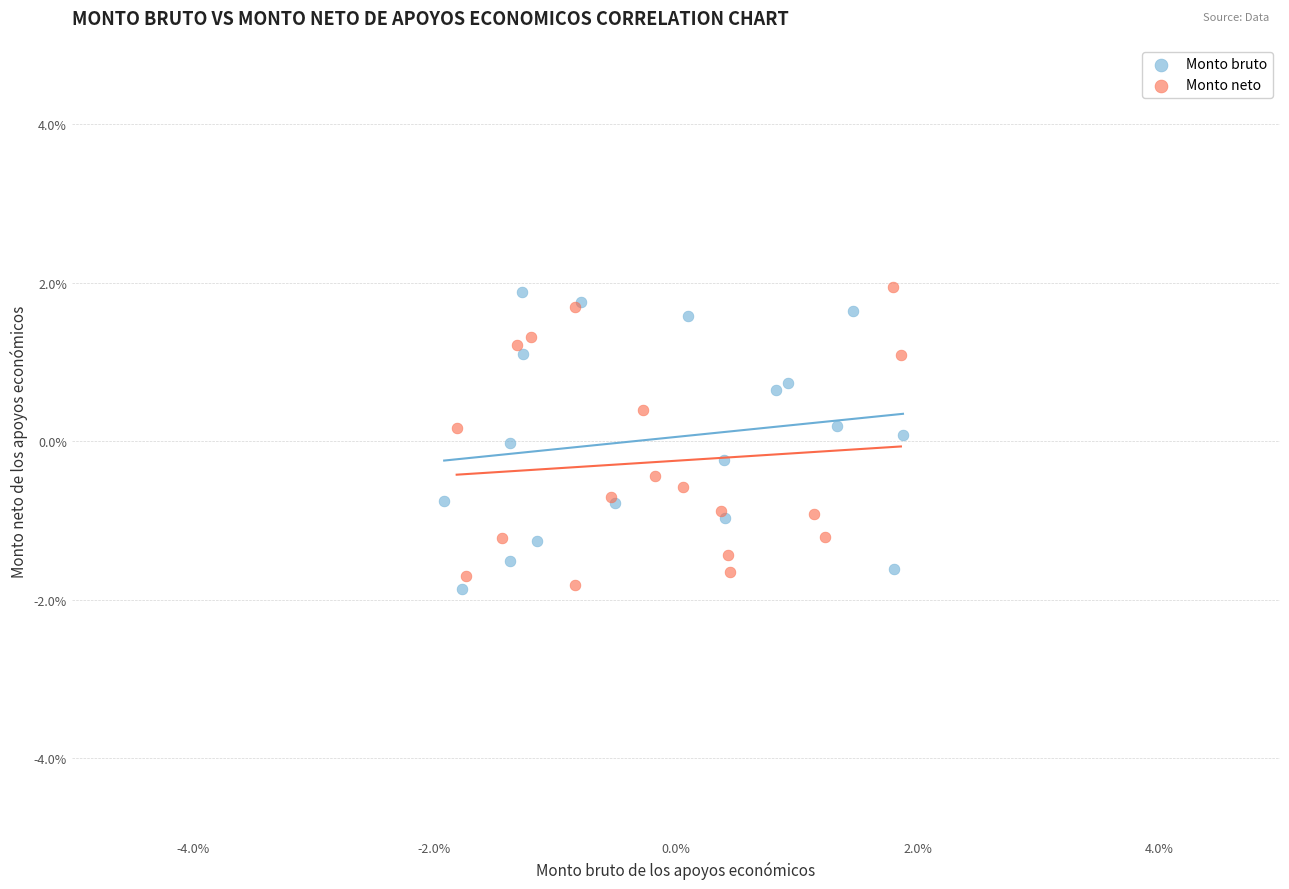

What are all the series names shown in the legend?

Monto bruto, Monto neto